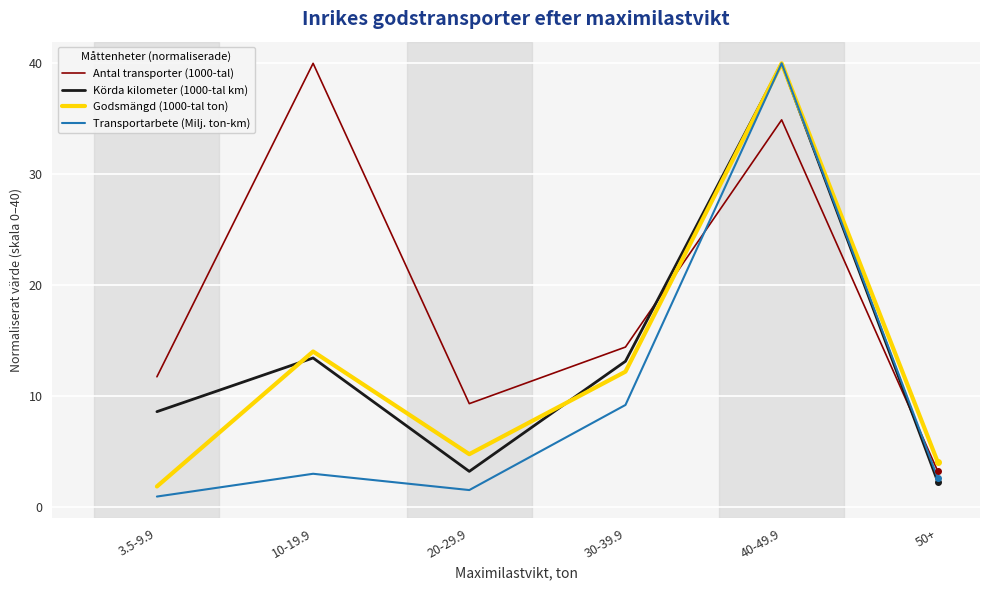

At which label is Transportarbete (Milj. ton-km) closest to 20?

30-39.9